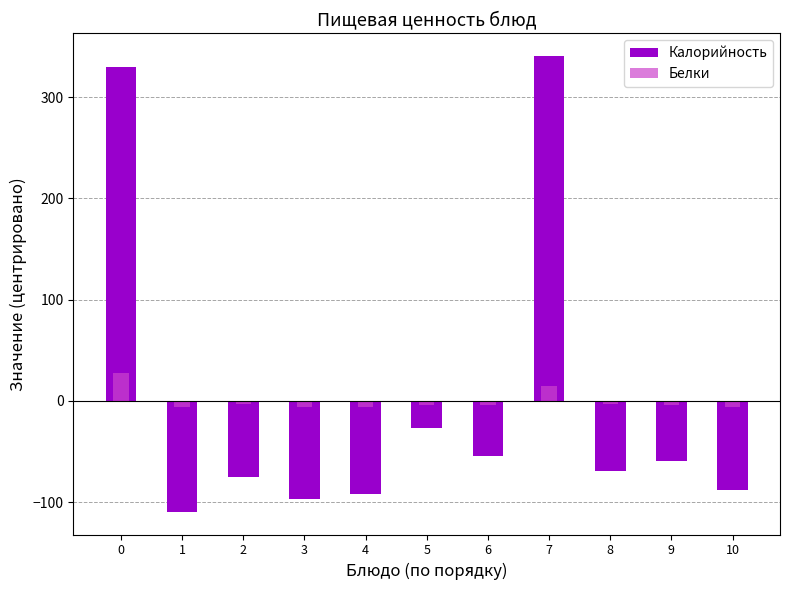

Where is Белки nearest to the value 10?

7